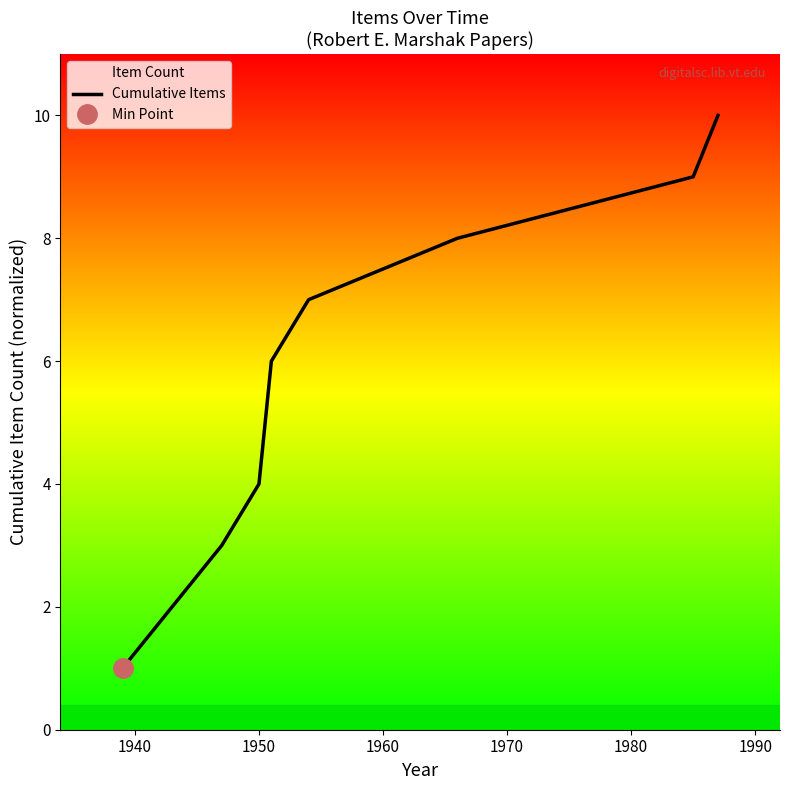

What is the maximum value for Cumulative Items?

10